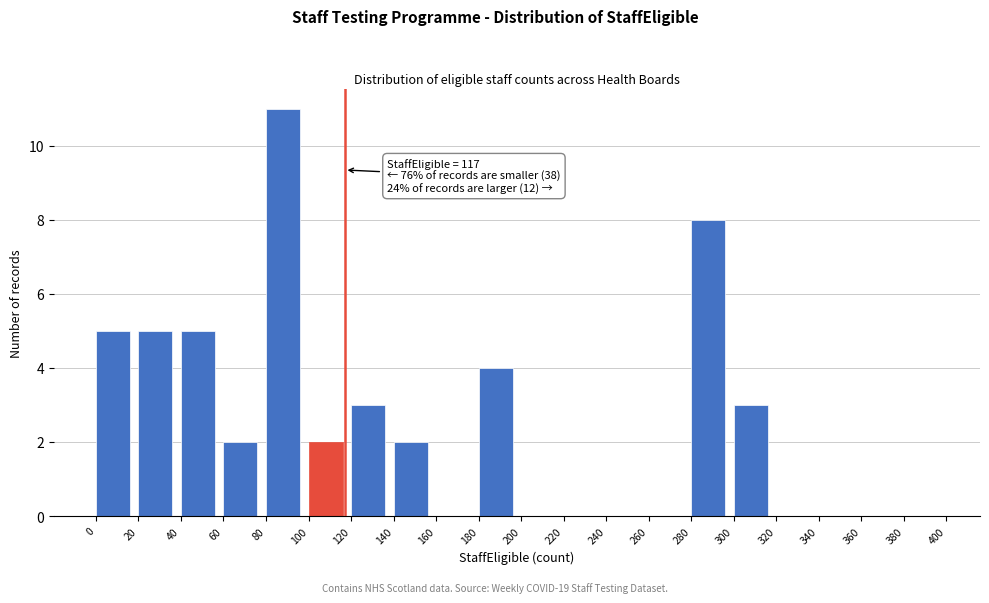

Which range on the x-axis has the tallest bar?

80 to 100